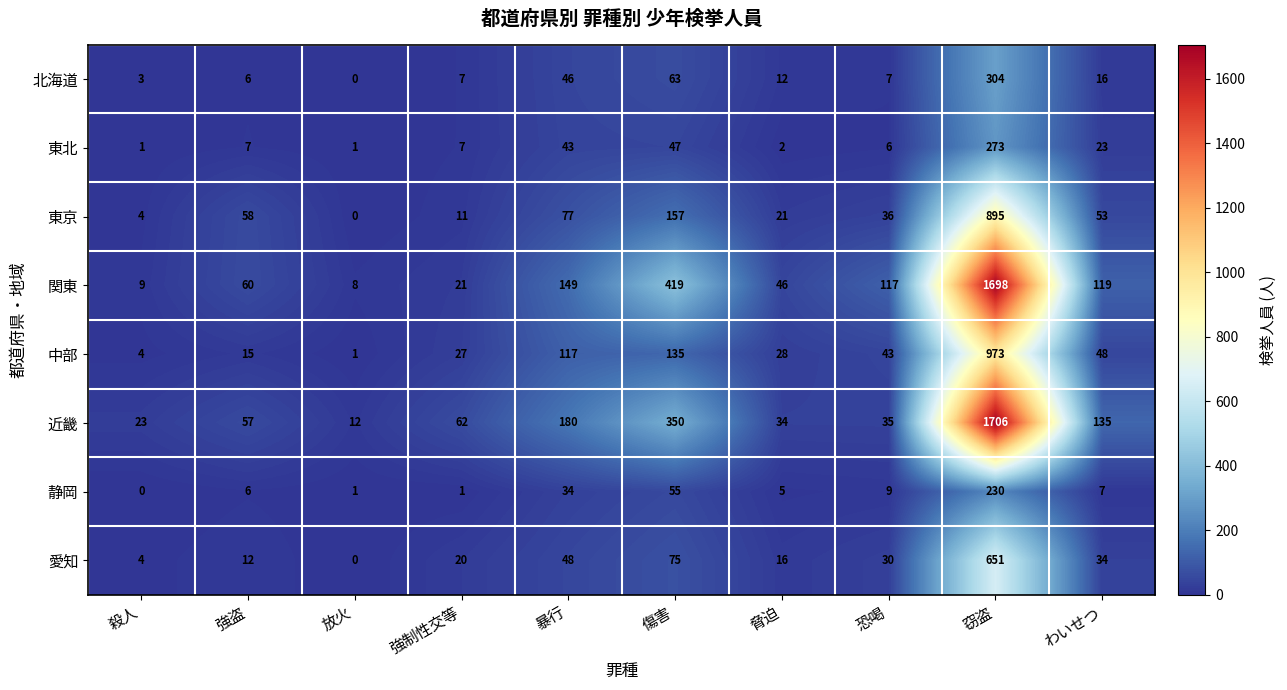

How many distinct data groups are displayed?

8